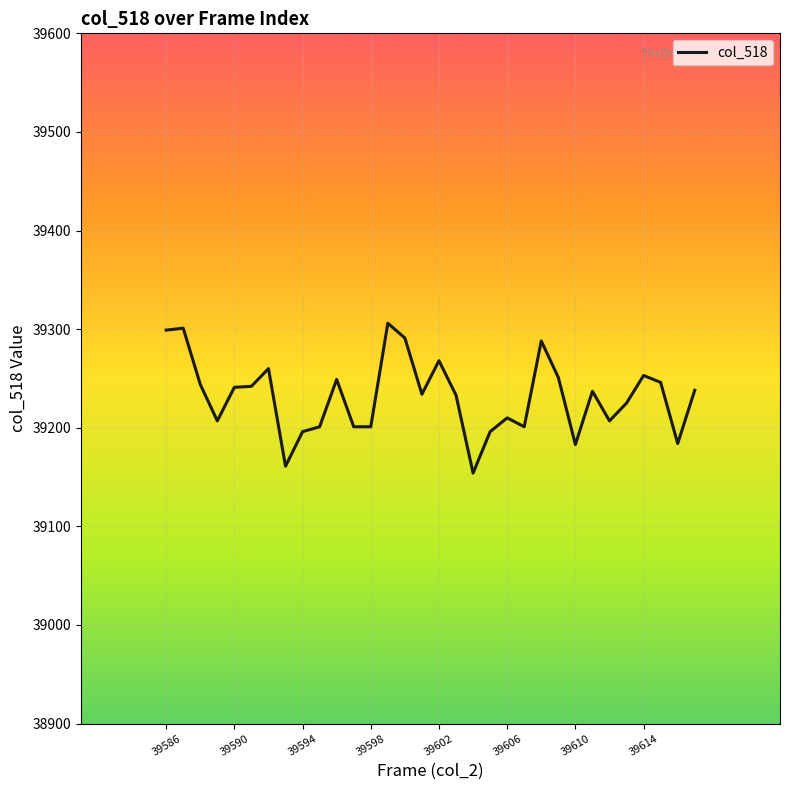

What is the difference between the maximum and minimum values?

152